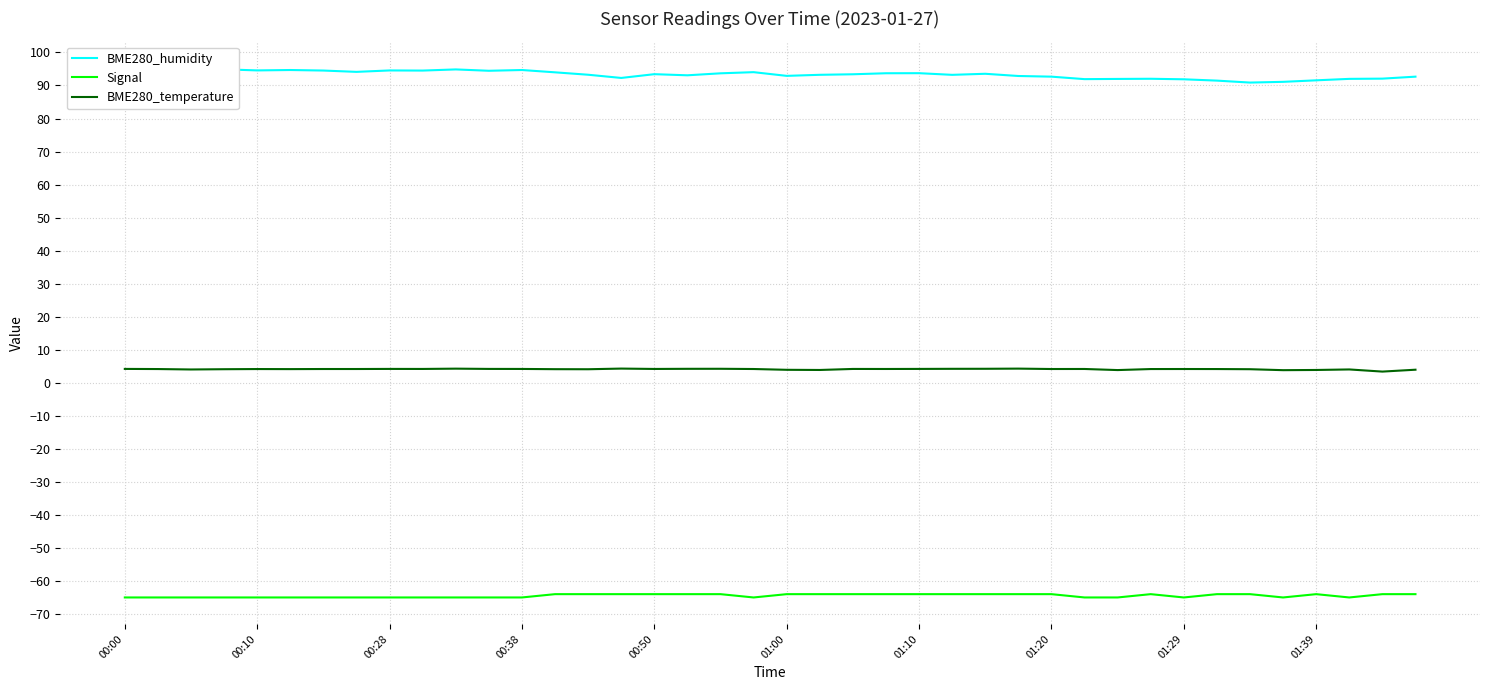

True or false: Signal and BME280_temperature cross at least once.

False